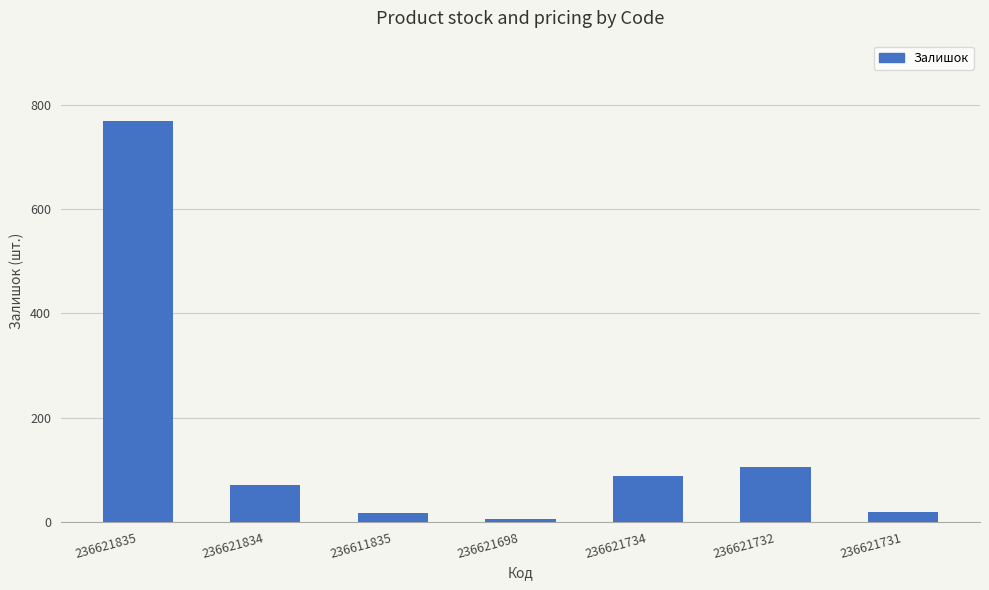

What is the average value?

154